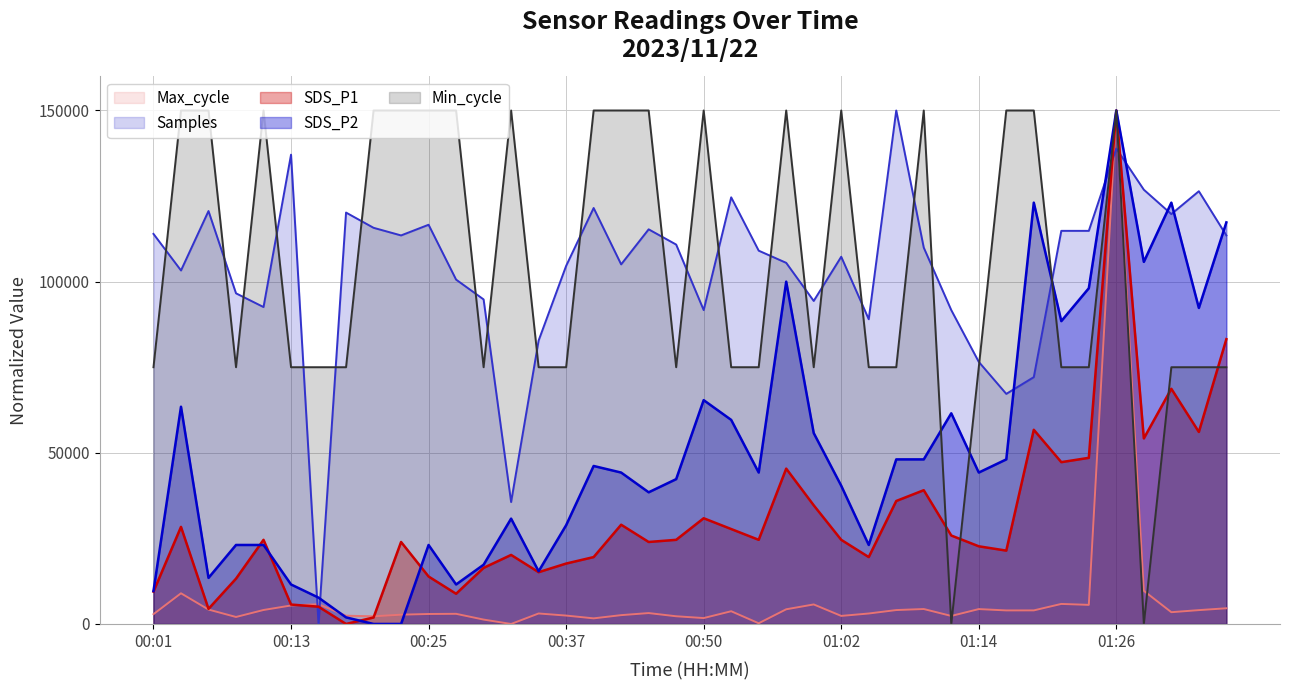

What is the sum of the SDS_P1 values at 2023/11/22 00:18 and 2023/11/22 00:47?

24579.8